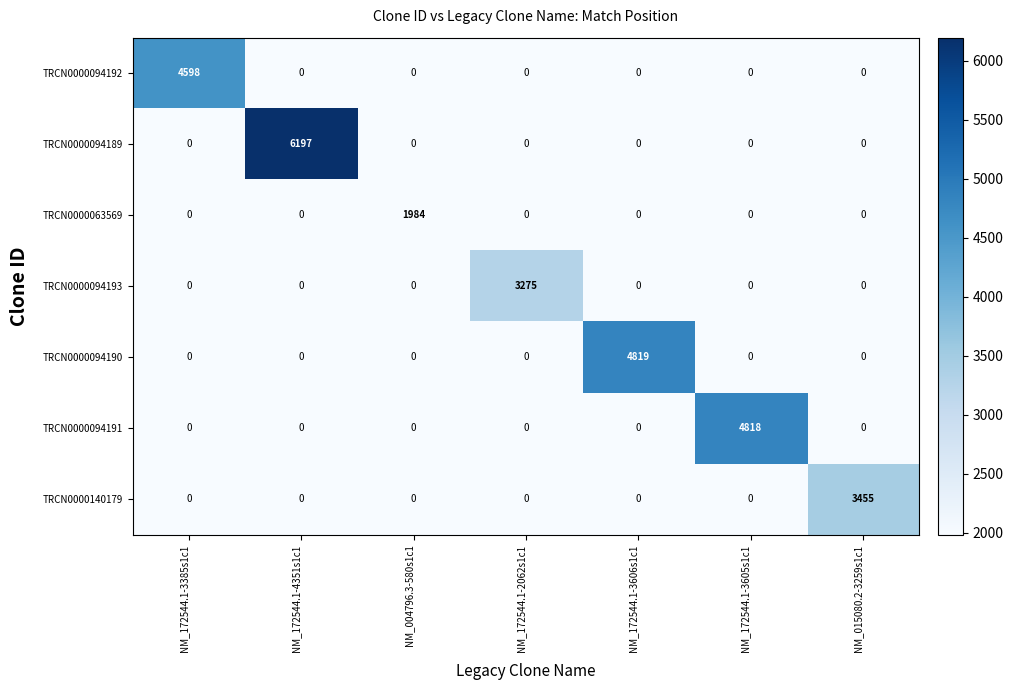

What is the greatest value displayed?

6197